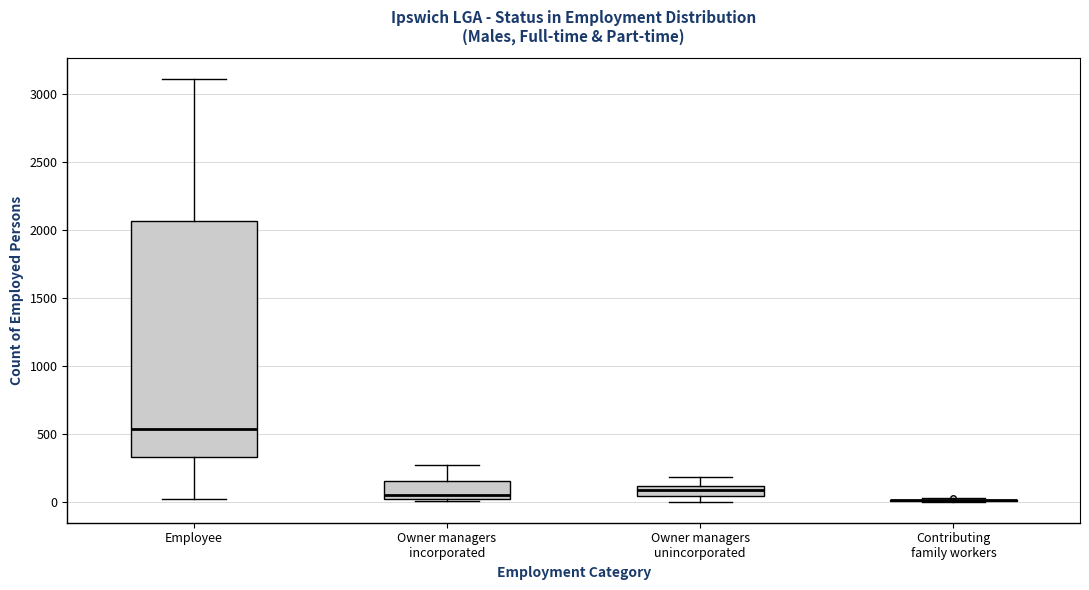

Reading left to right, read every box against the y-axis: the position of its median line, the range the box covers, and the ends of its whiskers. The values are not printed on the chart, so give them approximately, as read against the axis.

Employee: median 550, box 350 to 2050, whiskers 0 to 3100
Owner managers incorporated: median 50, box 0 to 150, whiskers 0 to 250
Owner managers unincorporated: median 100 (inside the box), box 50 to 100, whiskers 0 to 200
Contributing family workers: box collapsed to a line at 0, whiskers 0 to 0